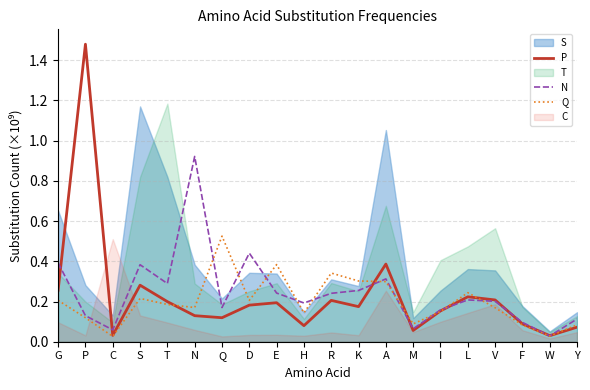

Which series has the widest spread of values?

P